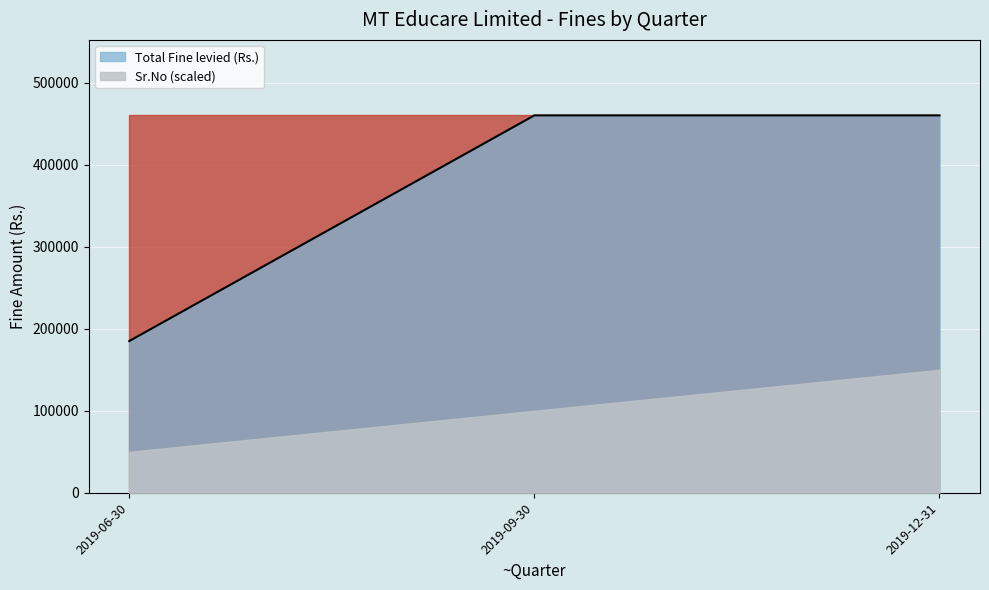

Which label corresponds to the largest value in the chart?

2019-09-30